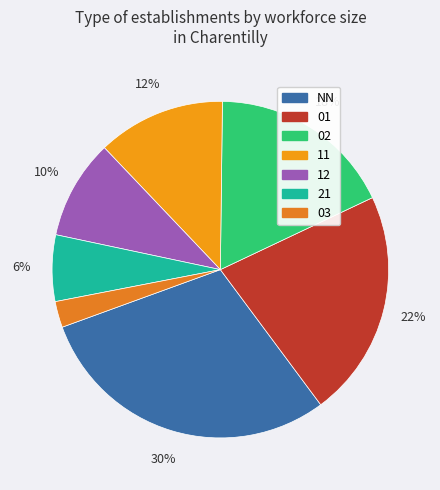

To the nearest percent, what percentage of the pie is NN?

30%